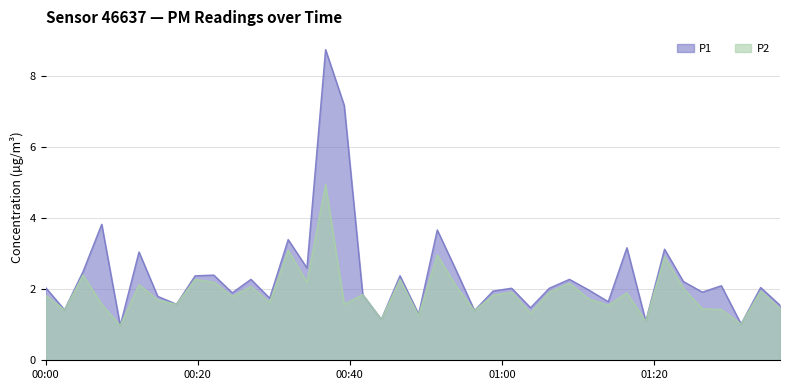

Rank the series by their average value, from highest to lowest.

P1, P2